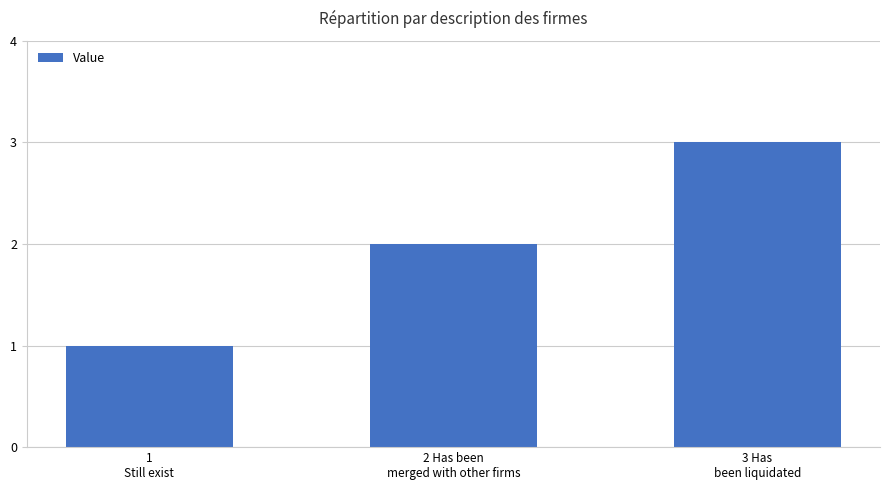

Does the chart contain stacked bars?

No